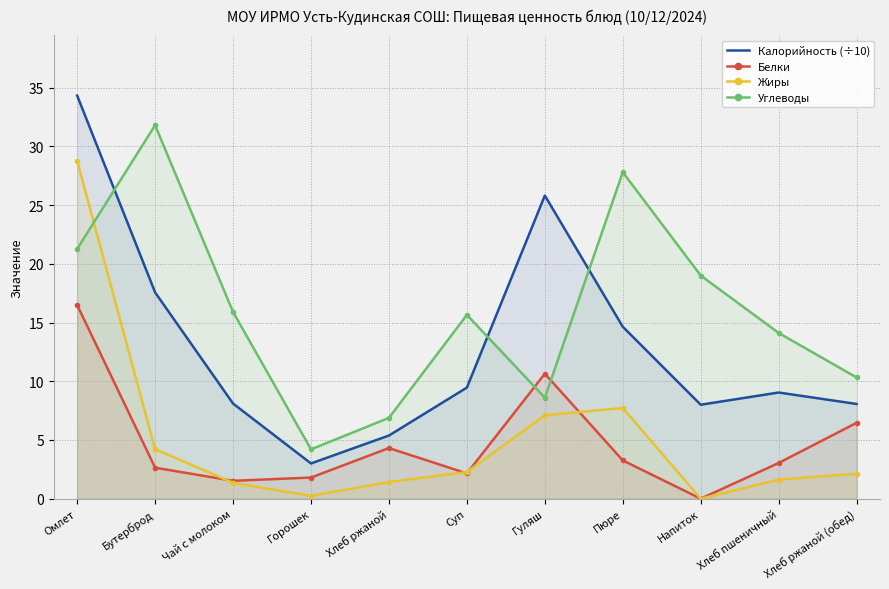

Which category has the highest value in the Белки series?

Омлет